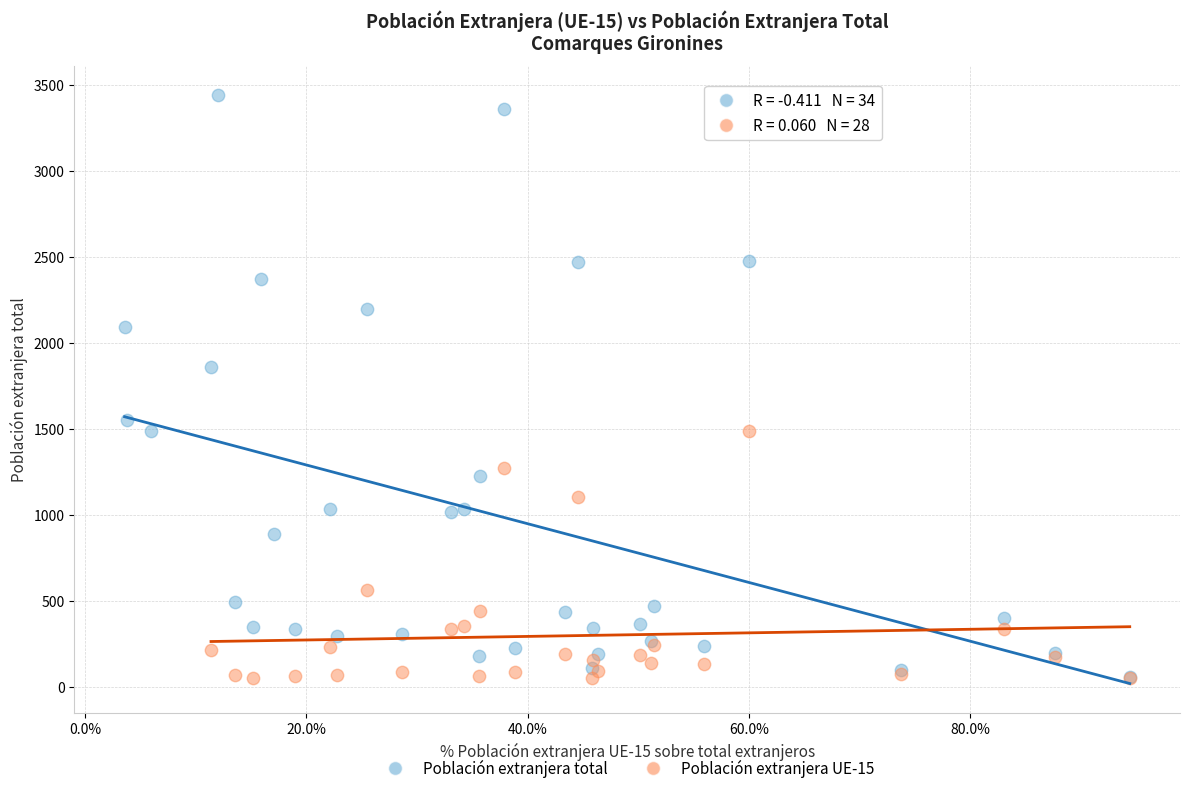

Which series has the largest Y range (max minus min)?

Población extranjera total